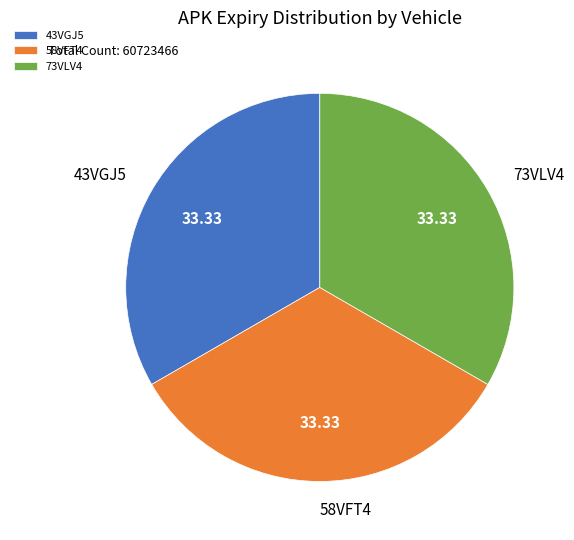

What is the ratio of the value at 58VFT4 to the value at 73VLV4?

1.0